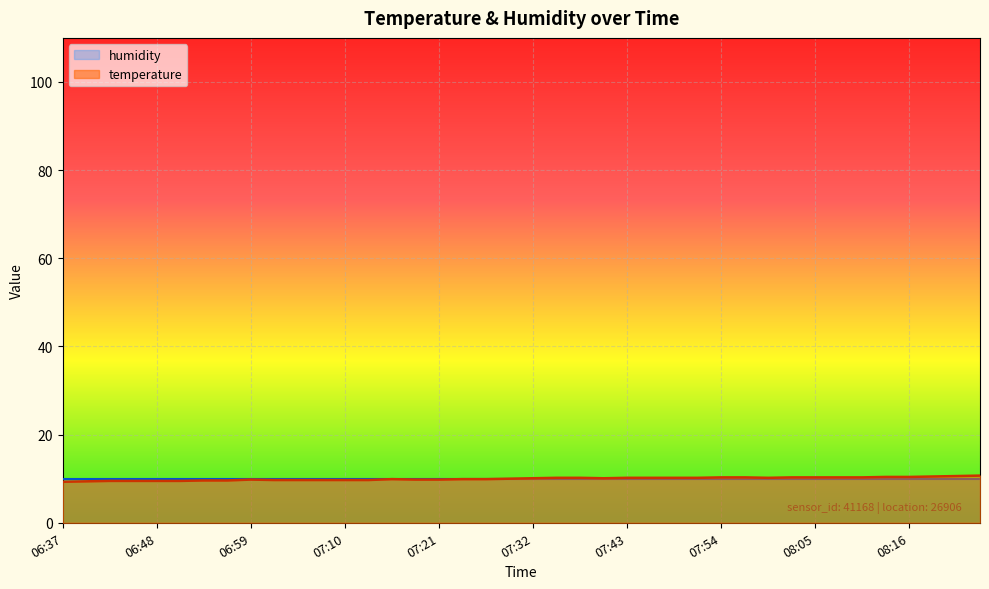

Is it true that the value at 07:21 is 17.4?

False